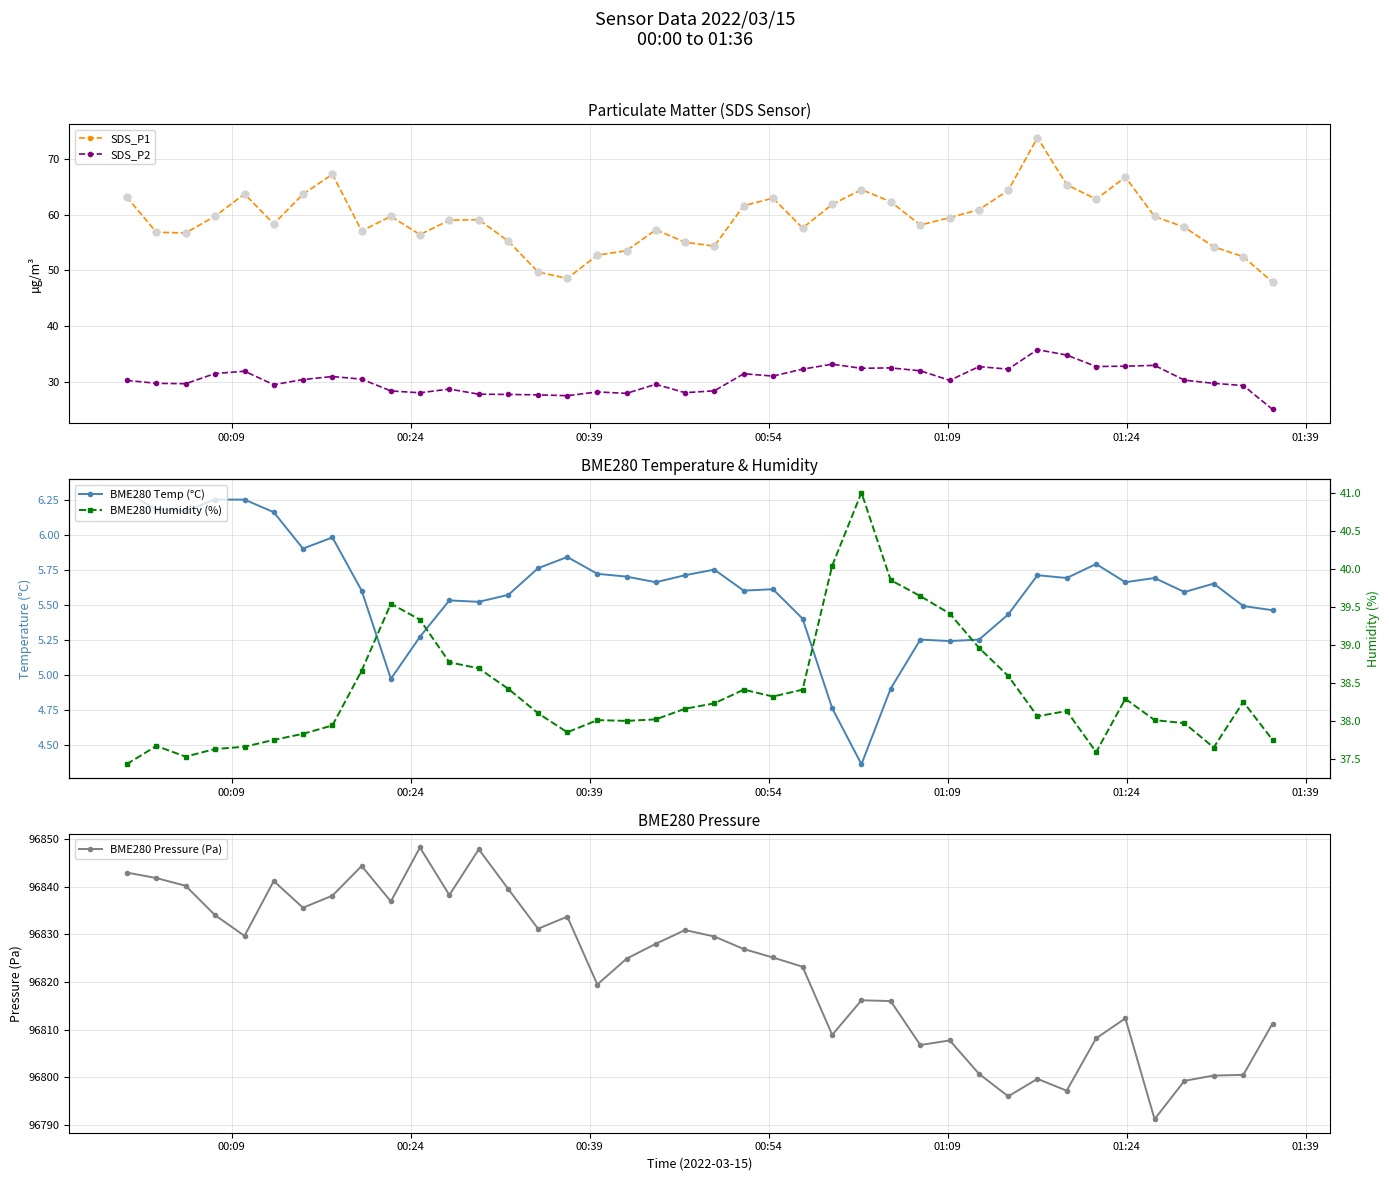

True or false: SDS_P2 has more than 1 interior local peaks.

True